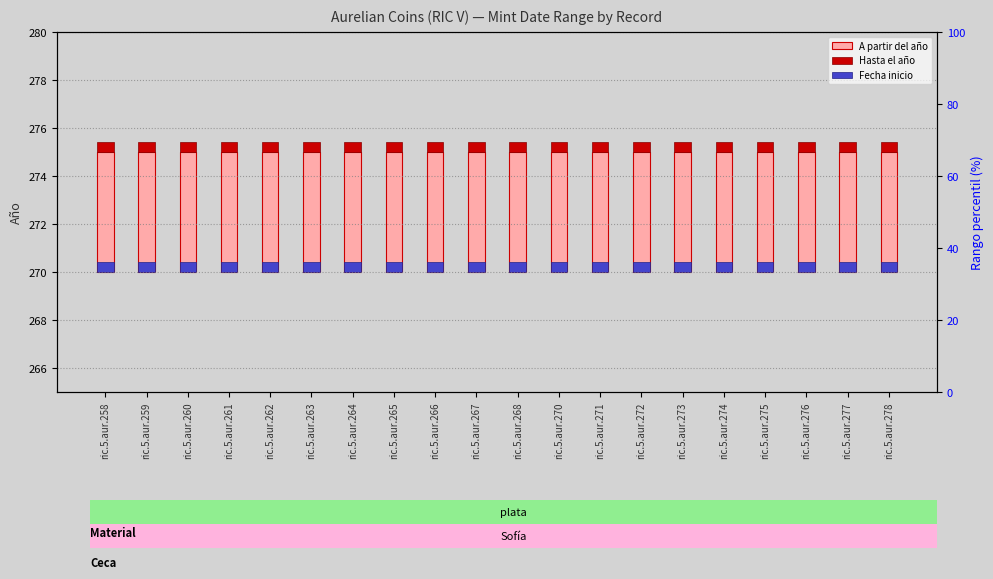

How many bars are there in each group?

3